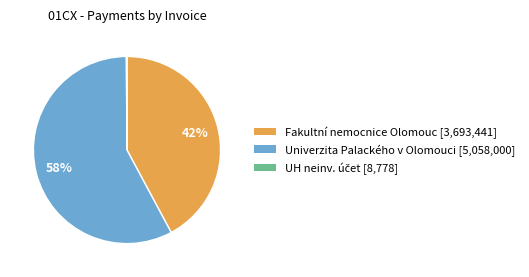

Approximately how many times larger is the value at Univerzita Palackého v Olomouci [5,058,000] compared to Fakultní nemocnice Olomouc [3,693,441]?

1.4